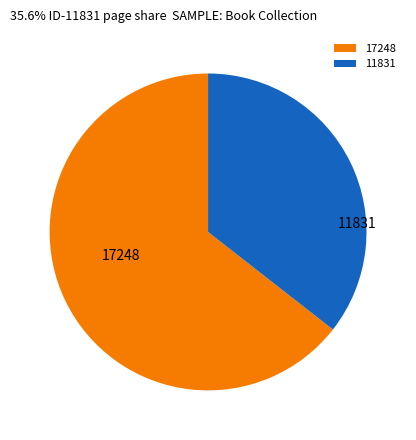

Which category accounts for the majority?

17248